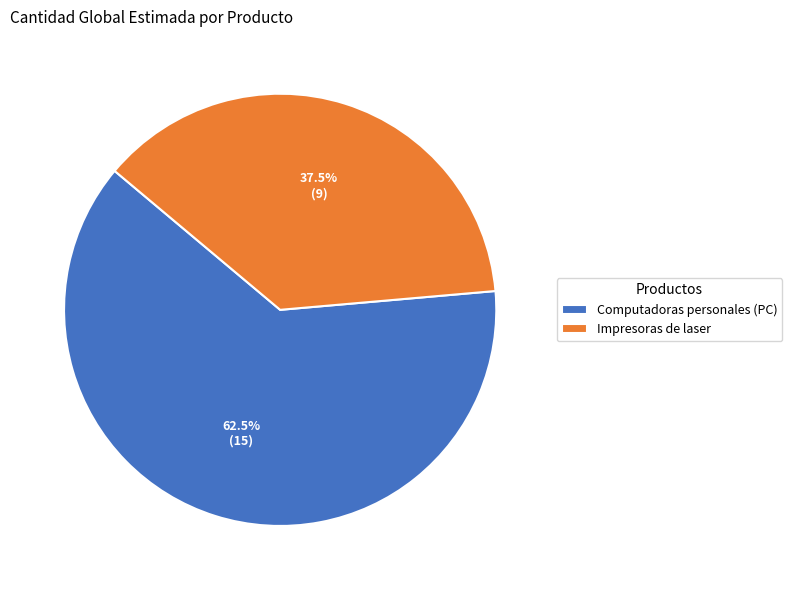

Rank the categories by value from lowest to highest.

Impresoras de laser, Computadoras personales (PC)